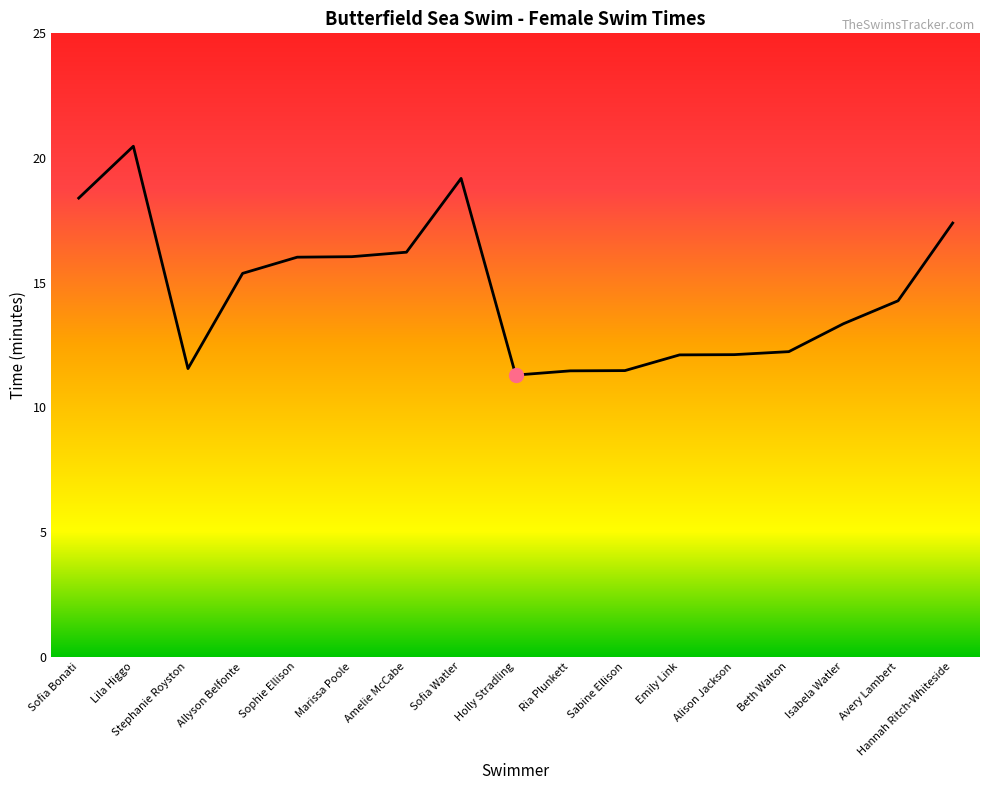

Is it true that the value at Stephanie Royston is 4.4?

False